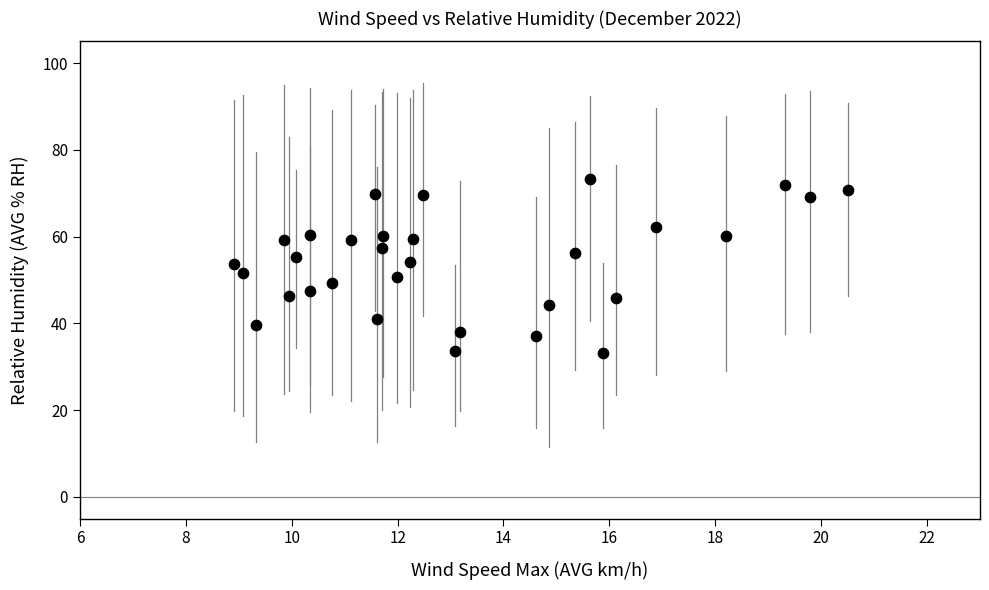

What is the range of X values (max minus min)?

11.6